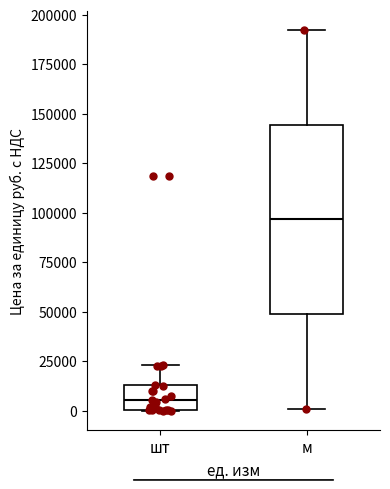

Which box is the tallest, from its lower edge to its upper edge?

м